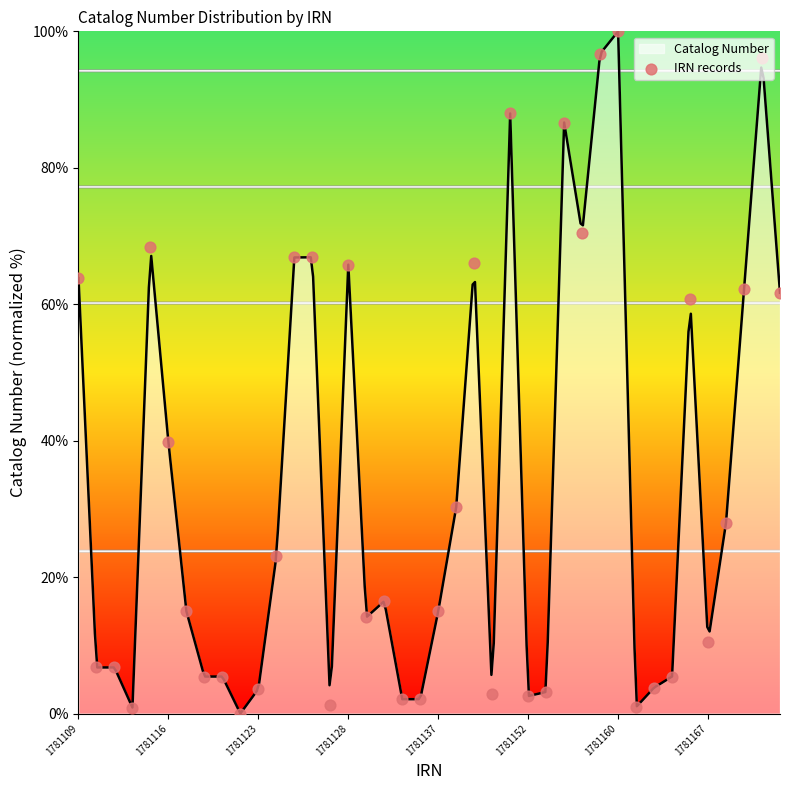

What is the ratio of the value at 34 to the value at 20?

4.1